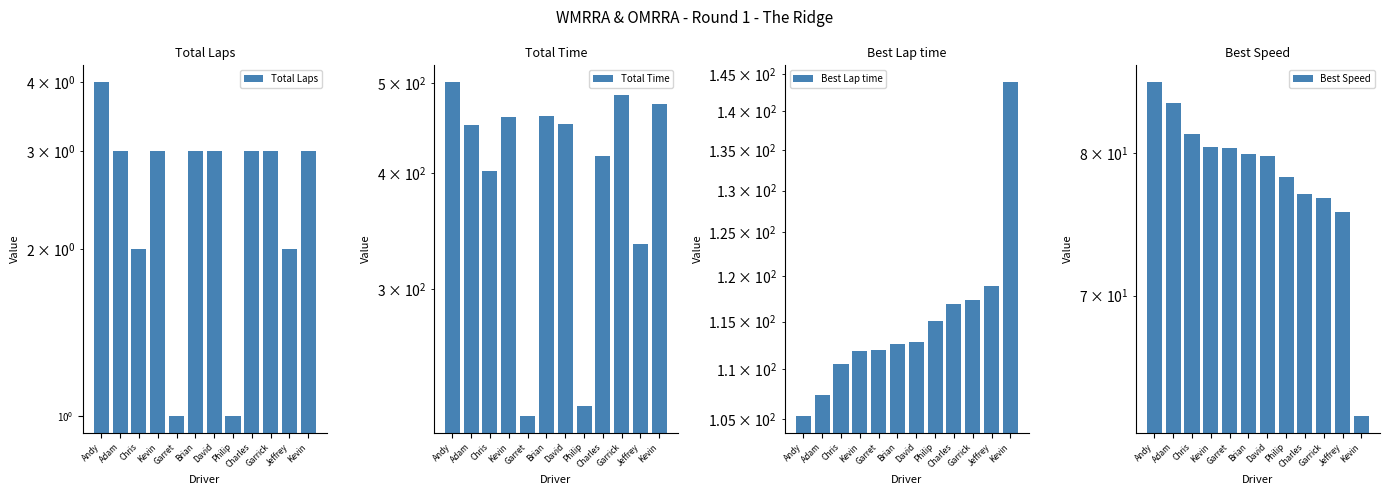

At which category does the chart reach its peak across all series?

Andy